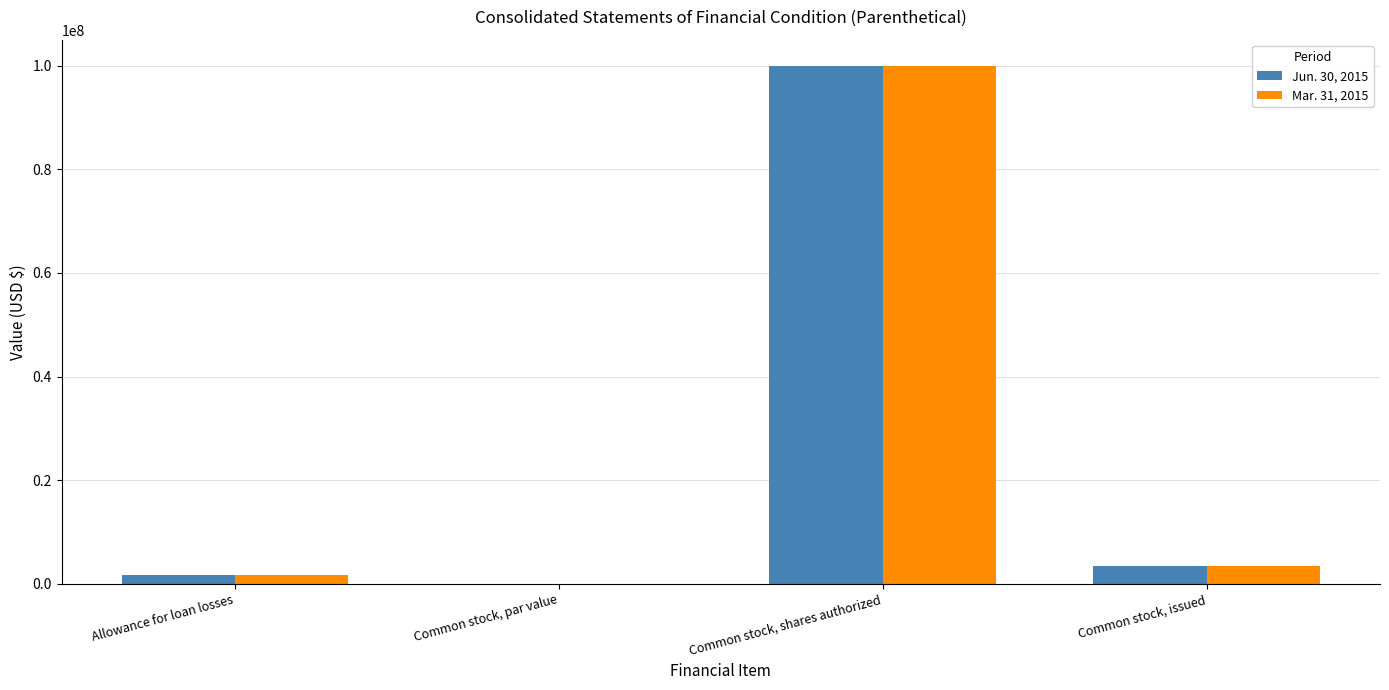

Is the value of Mar. 31, 2015 at Common stock, par value greater than the value of Jun. 30, 2015 at Common stock, issued?

No